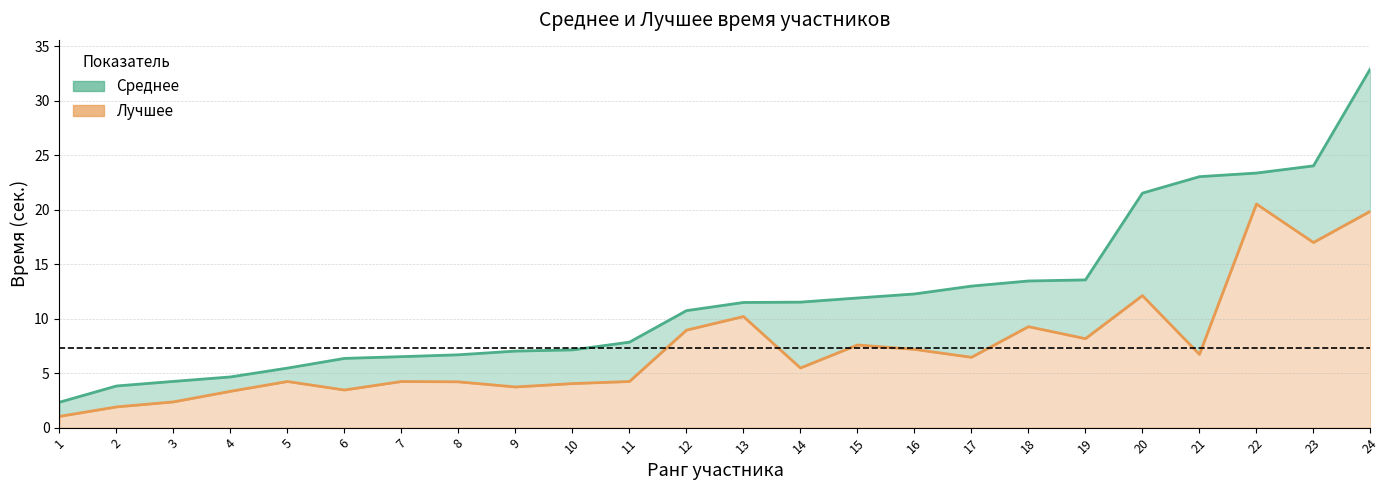

How many values in the Лучшее series exceed 6?

12